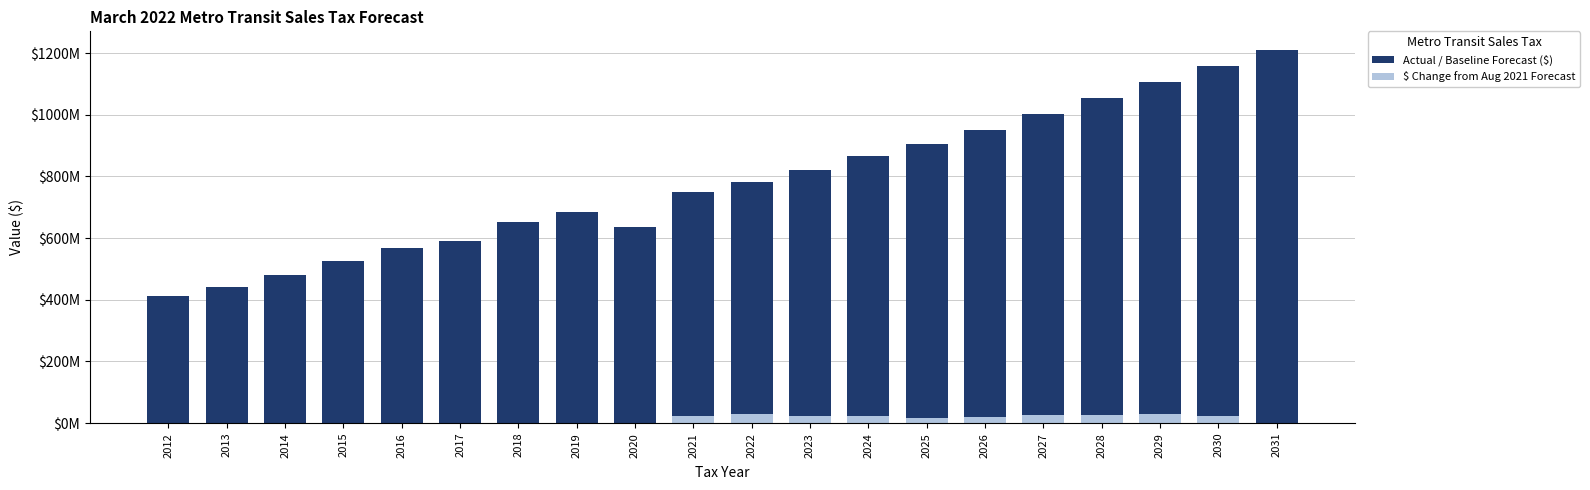

Reading right to left, extract all data points from this chart.

Actual / Baseline Forecast ($): 1209826275.0	1156658053.0	1104503850.2	1054332757.3	1002610006.4	949334017.9	906011186.7	864626033.4	820624625.3	782927074.6	749253080.1	636716490.4	684963001.0	651379306.7	590585094.3	566774755.1	526663507.6	479433577.2	442835695.0	412549491.7
$ Change from Aug 2021 Forecast: 0.0	22645704.5	28892671.3	27126074.2	24811097.2	18568944.1	16519601.9	23243112.6	23198308.4	28381070.6	23099054.1	0.0	0.0	0.0	0.0	0.0	0.0	0.0	0.0	0.0